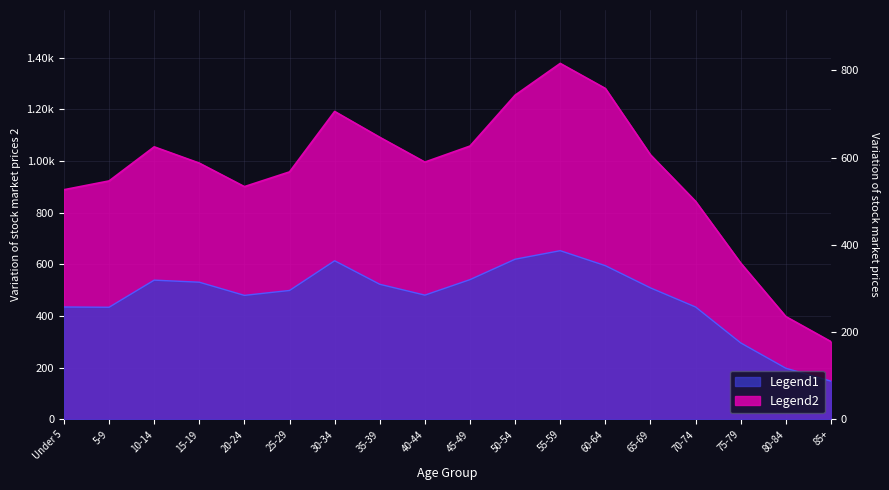

The Legend1 series shows 1547 at 35-39. True or false?

False